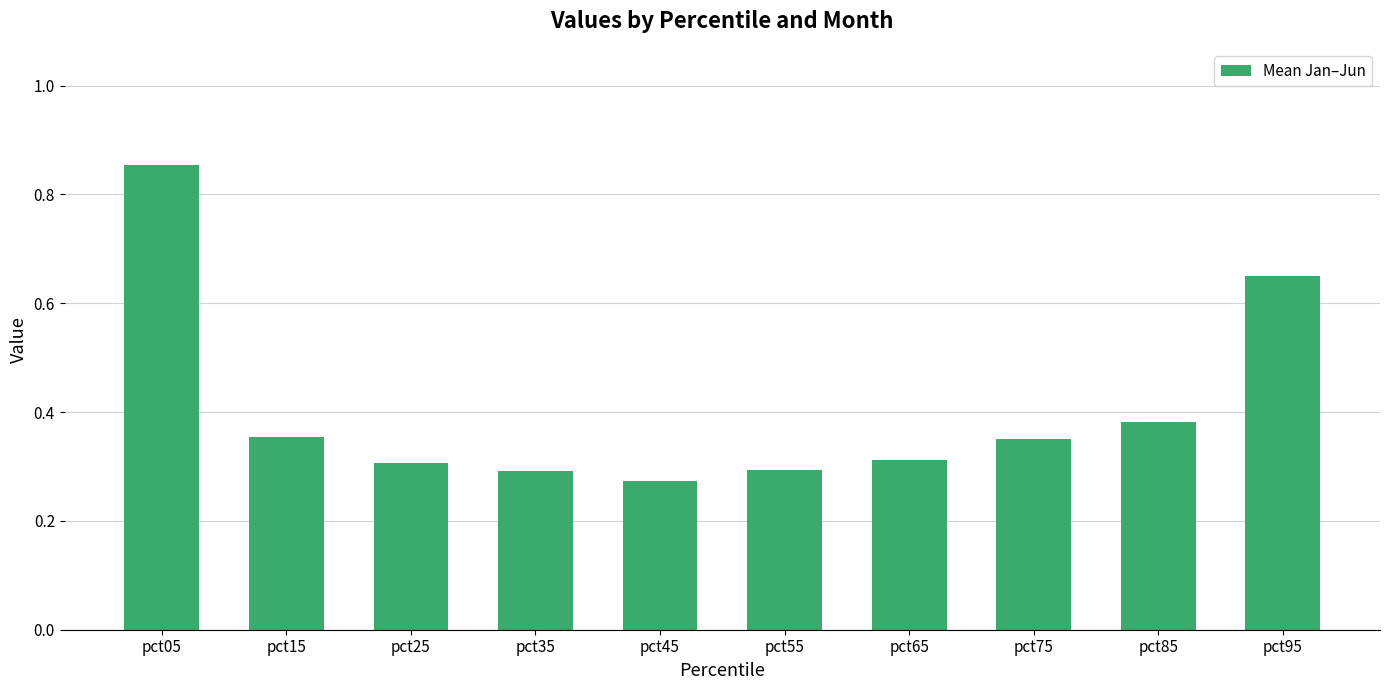

True or false: the data shows 0.2 at pct95.

False